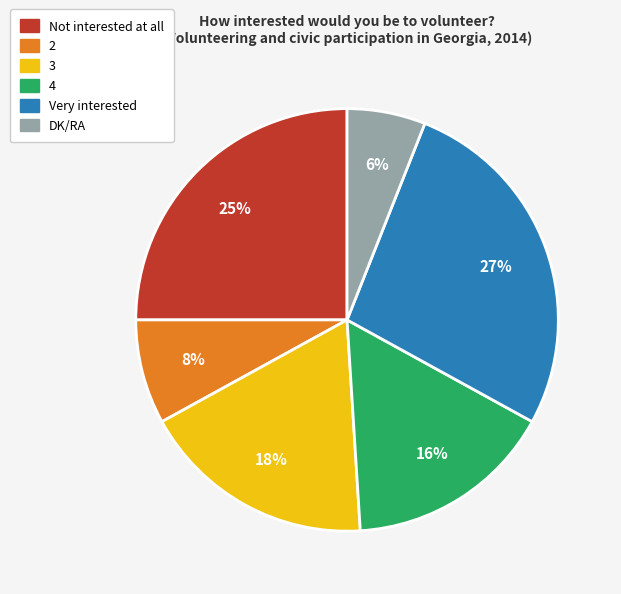

True or false: 4 accounts for 16% of the total.

True